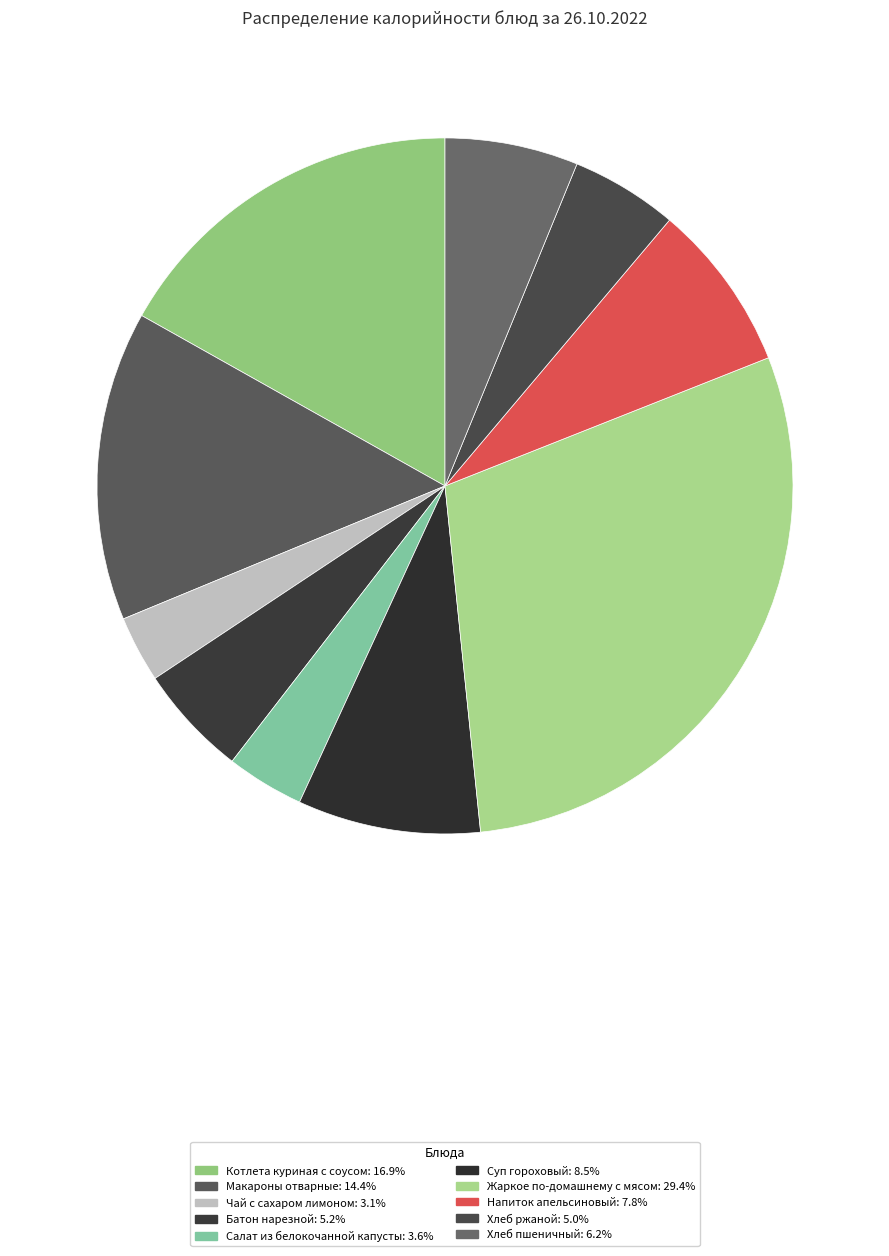

Which category has the biggest portion of the pie?

Жаркое по-домашнему с мясом